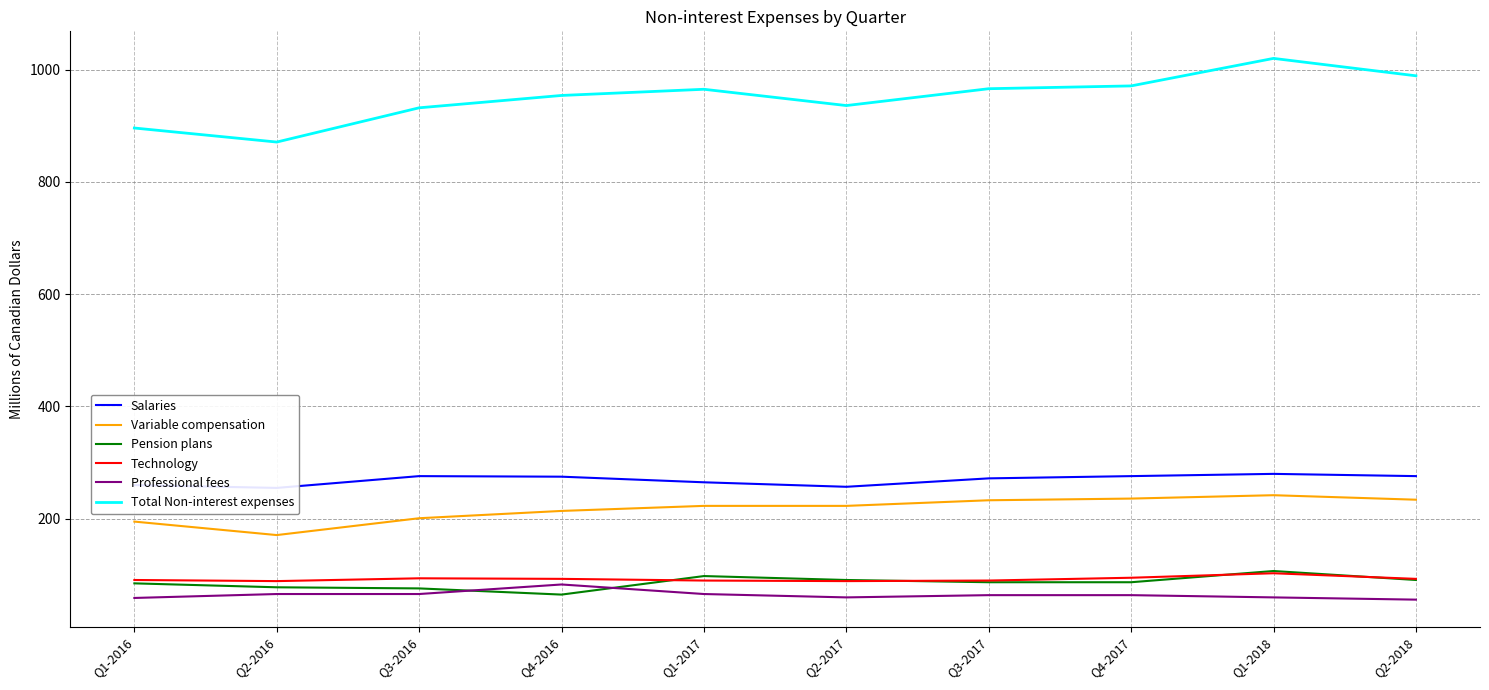

At which label does Salaries reach its minimum?

Q2-2016